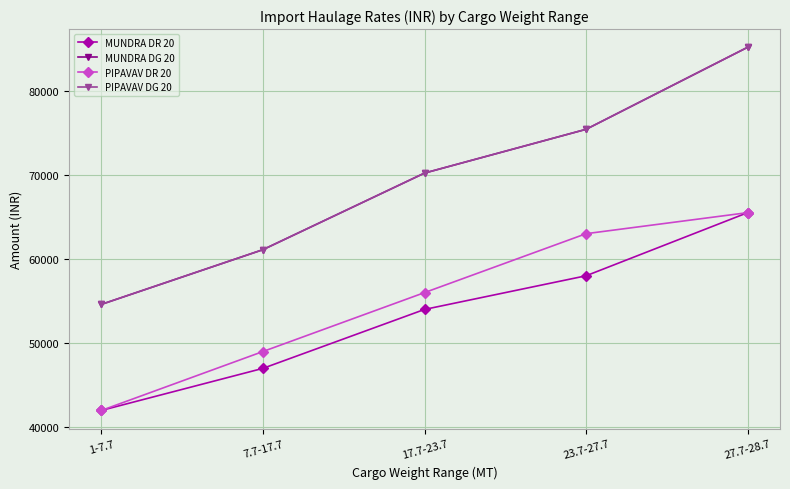

True or false: PIPAVAV DR 20 and MUNDRA DG 20 intersect in this chart.

False